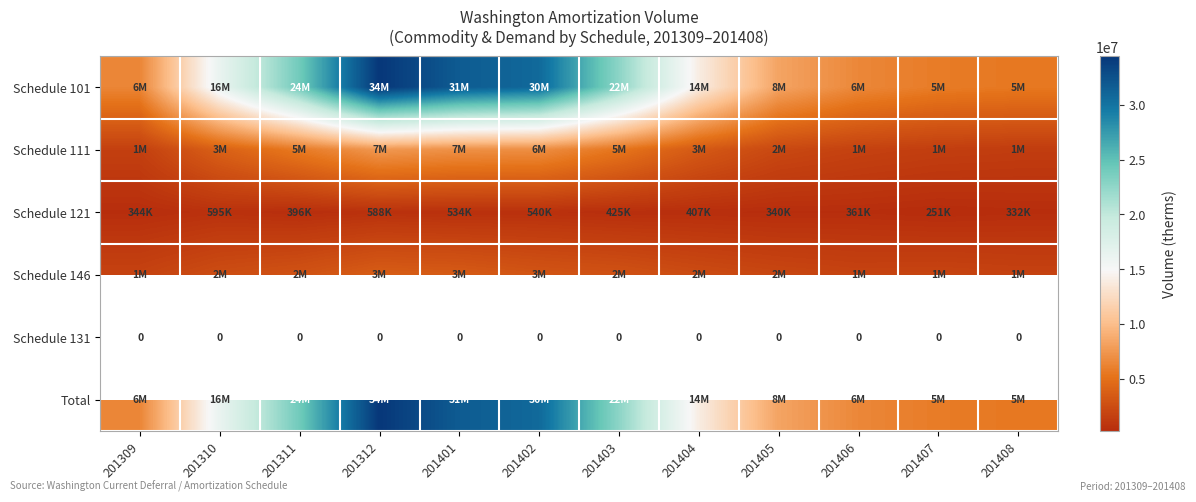

Where does the Total series first go above 16252041?

201311